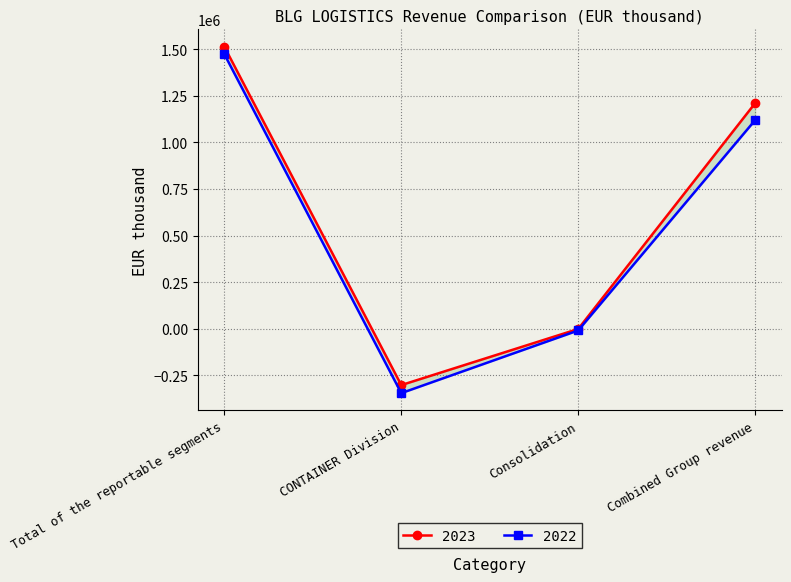

Reading left to right, extract all data points from this chart.

2023: Total of the reportable segments=1512940	CONTAINER Division=-301914	Consolidation=-991	Combined Group revenue=1210035
2022: Total of the reportable segments=1473058	CONTAINER Division=-345098	Consolidation=-8980	Combined Group revenue=1118980